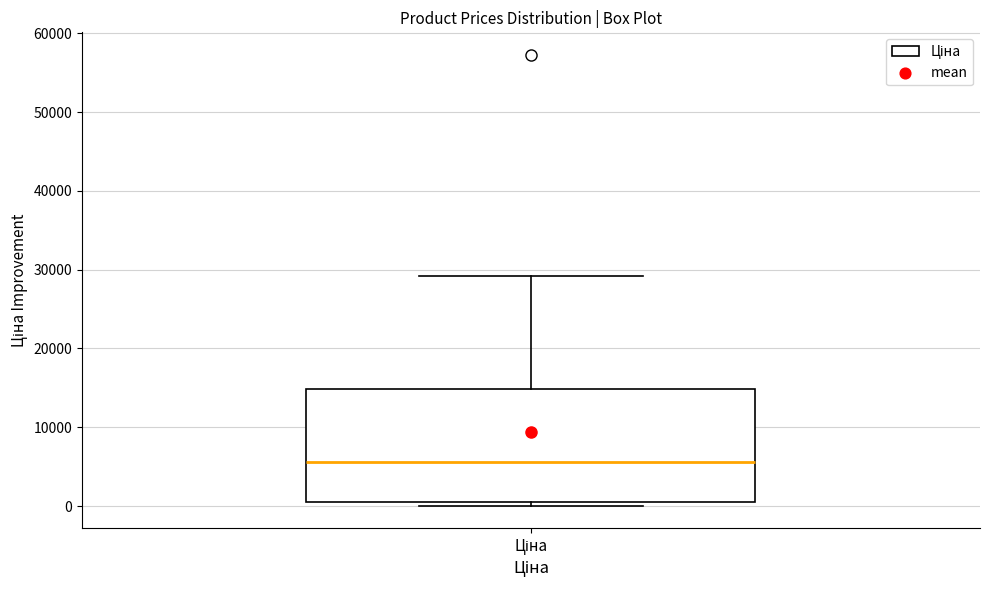

Where does the median line of the box for Ціна sit on the y-axis? The values are not printed on the chart, so give them approximately, as read against the axis.

6000